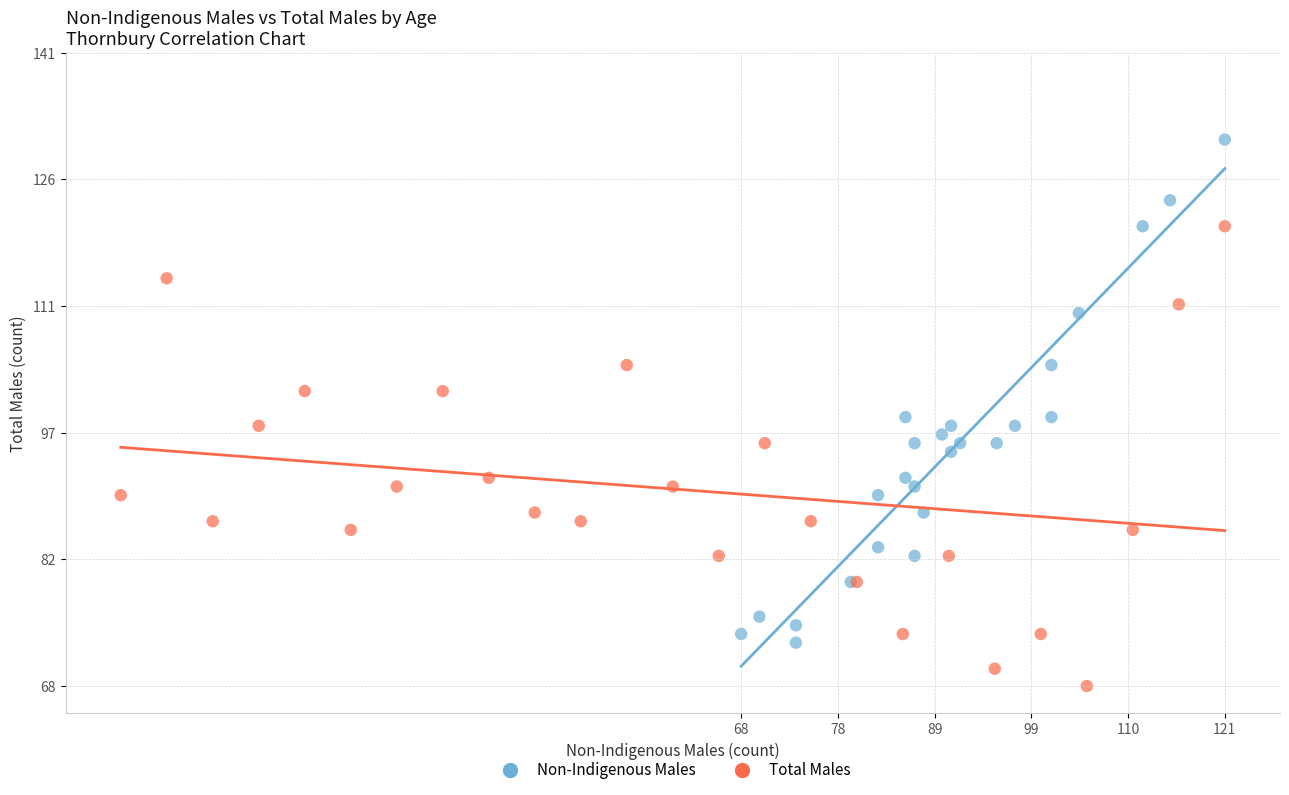

Which series reaches the minimum Y coordinate?

Total Males